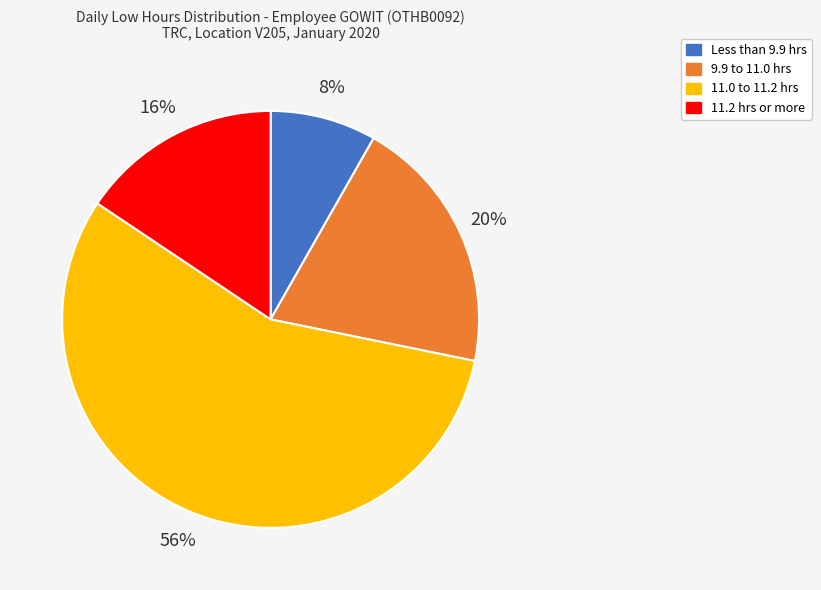

To the nearest percent, what is the difference between the largest and smallest slice percentages?

48%